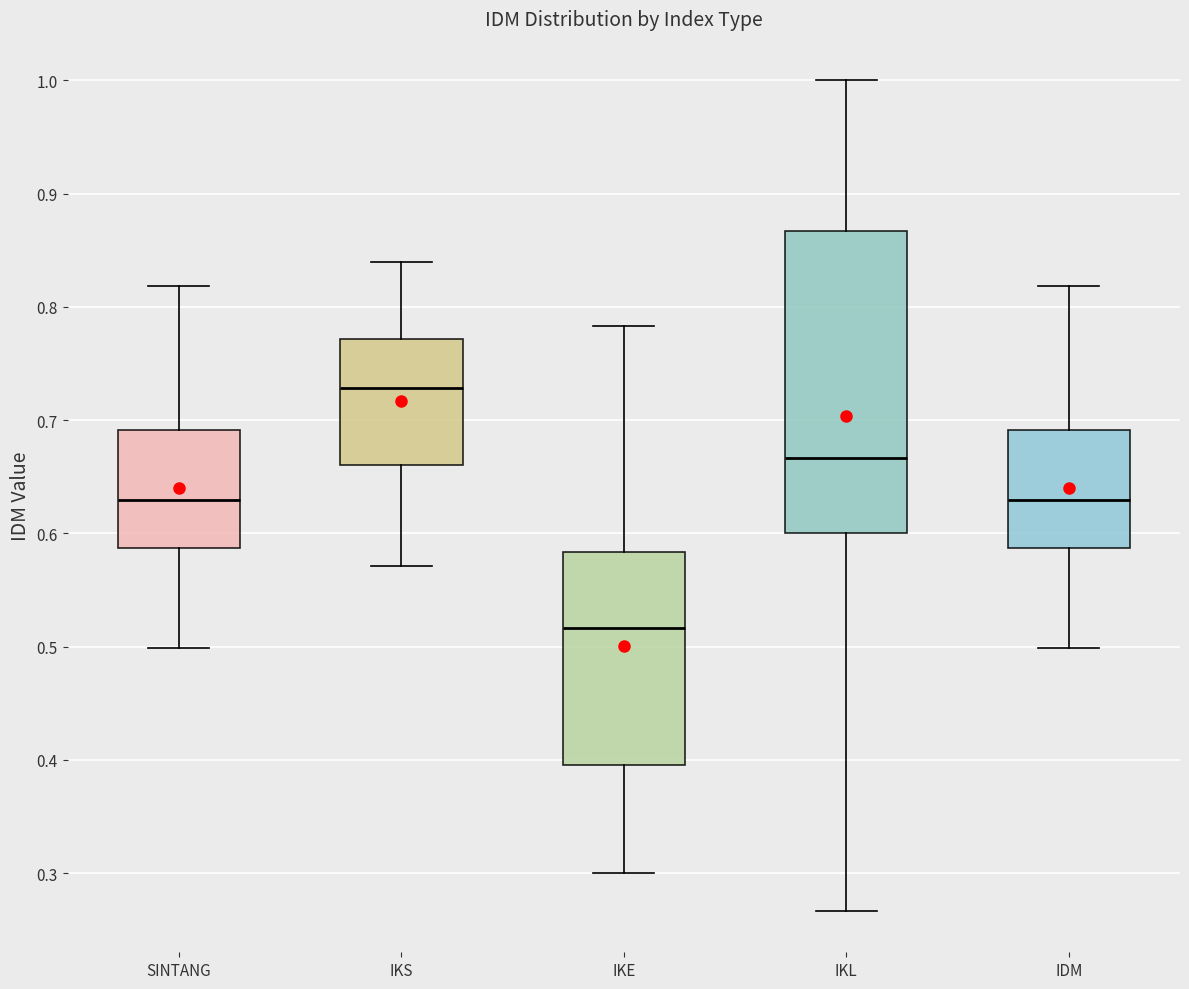

Which box's median line is the lowest?

IKE